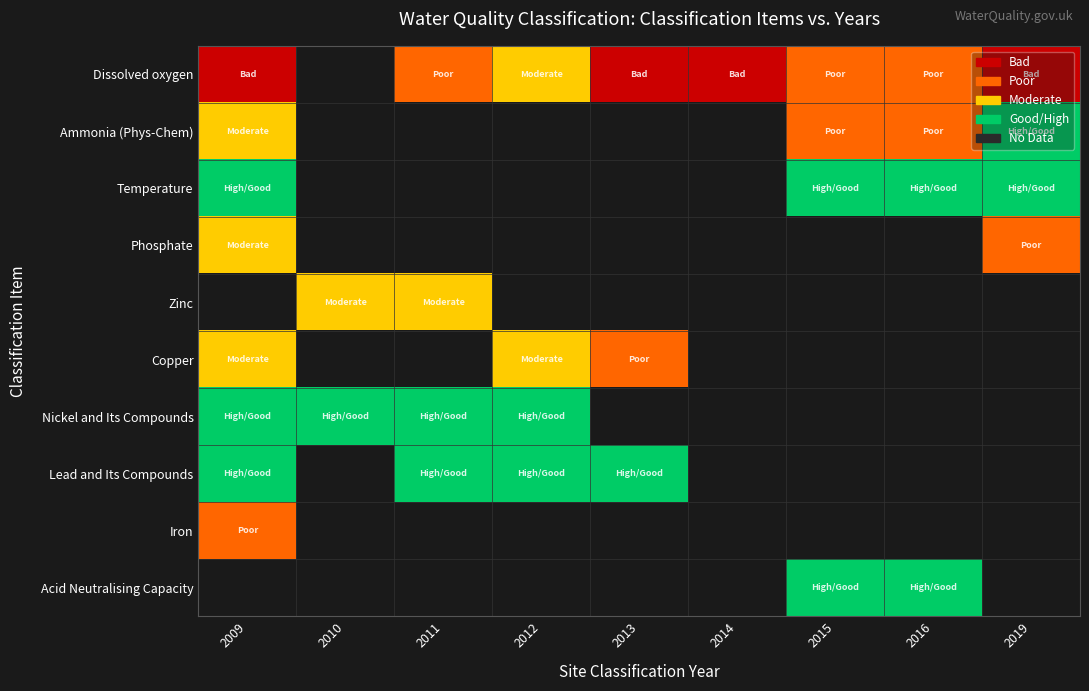

Which category has the lowest value in the Nickel and Its Compounds series?

2009